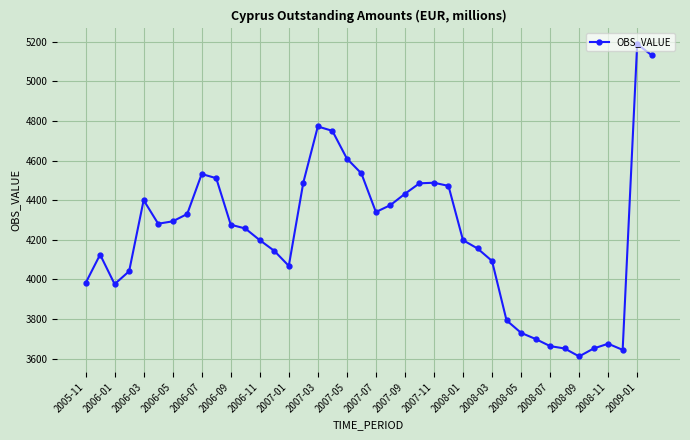

What is the value of the 31st point from the left?

3730